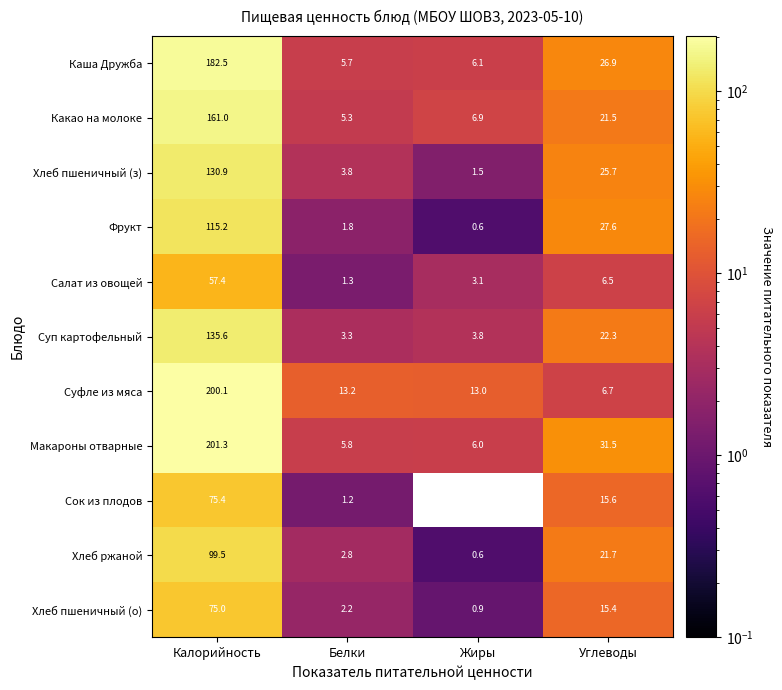

What is the spread (max minus min) of values at Углеводы?

25.0